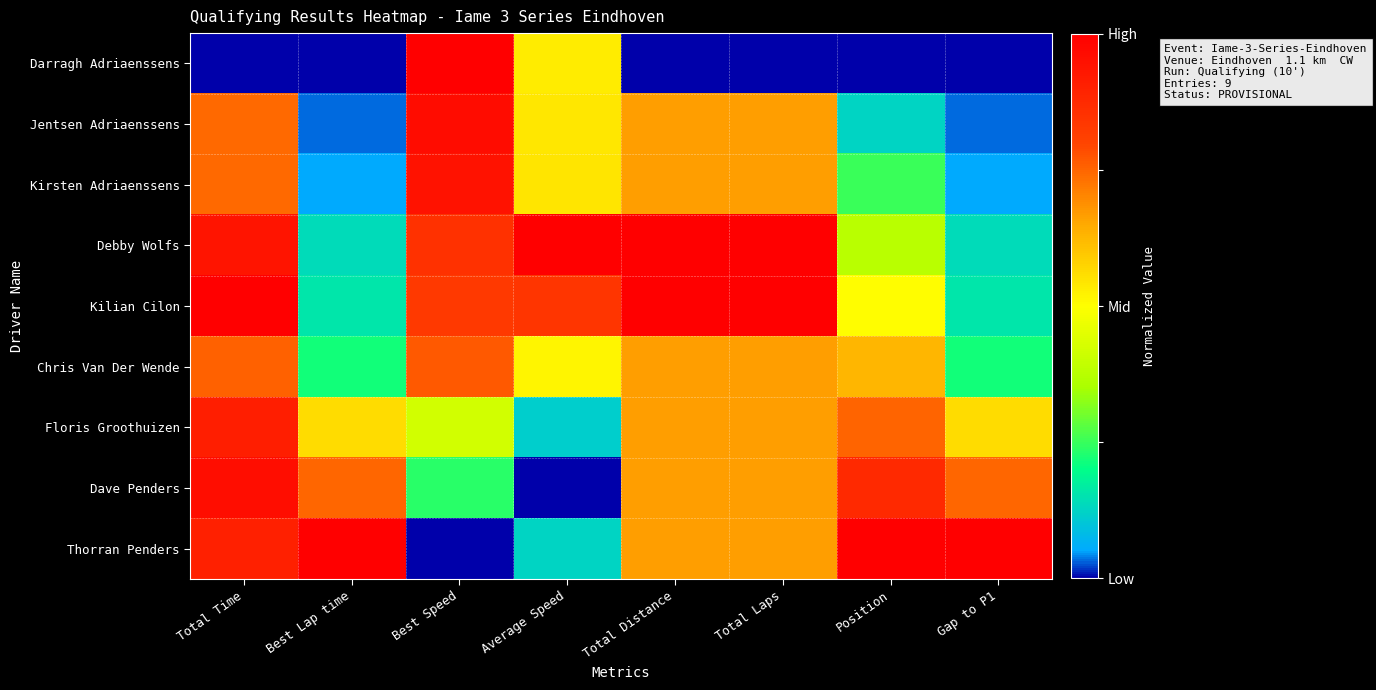

Which series changed the most between Total Time and Average Speed?

Dave Penders